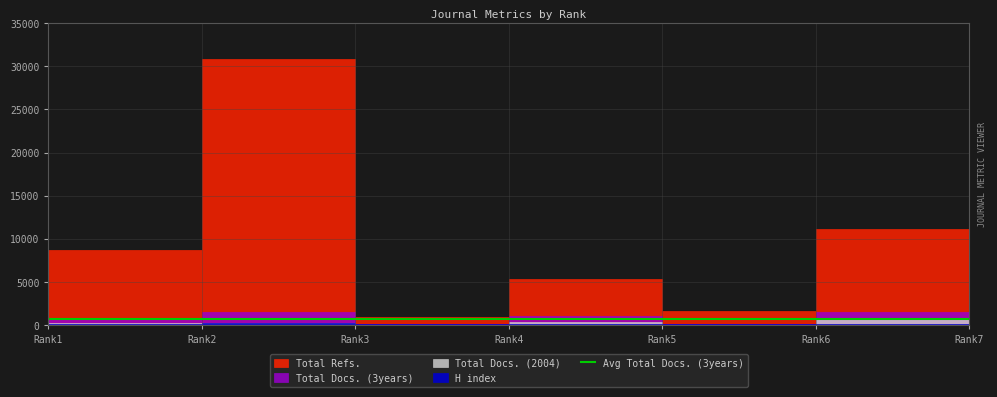

What is the lowest value of the H index series?

47